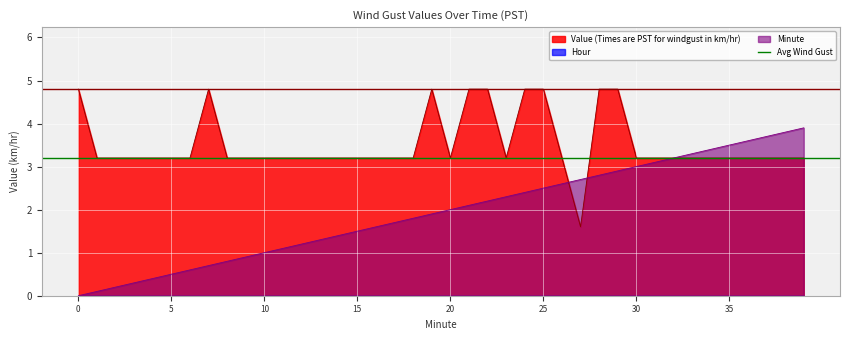

What is the difference between the maximum and minimum values in the Value (Times are PST for windgust in km/hr) series?

3.2